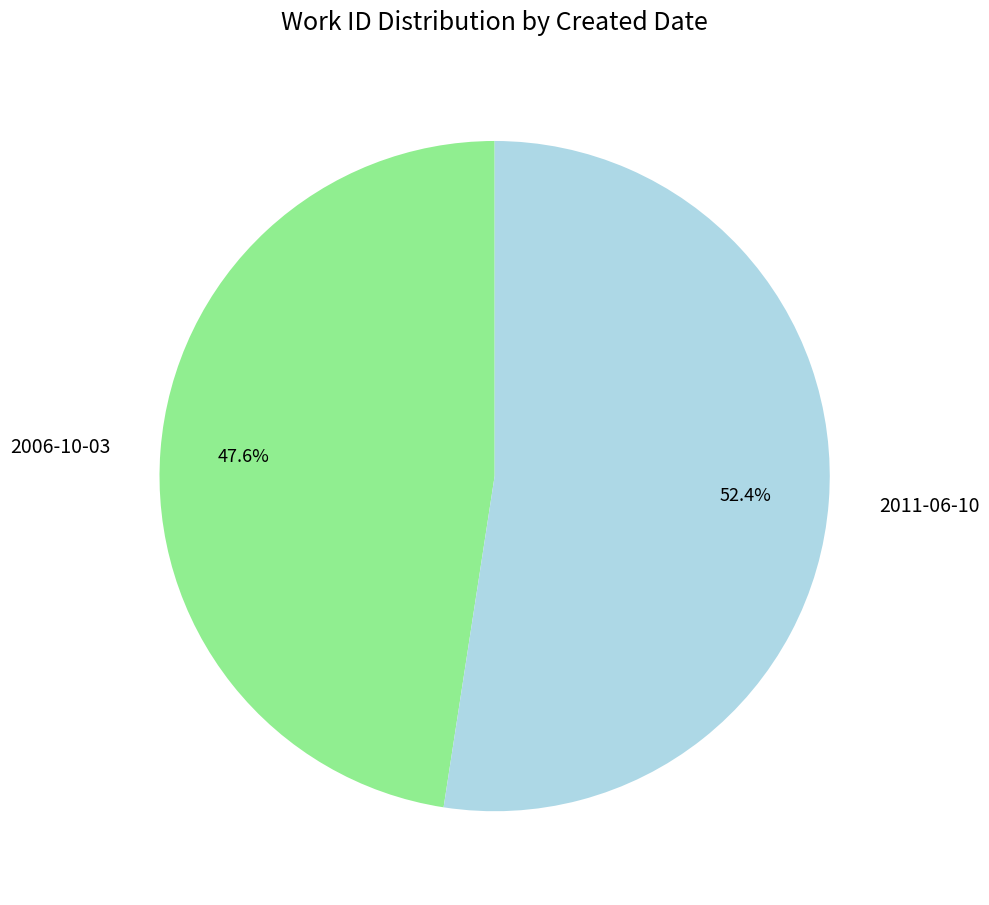

What is the total percentage of 2011-06-10 and 2006-10-03?

100.0%